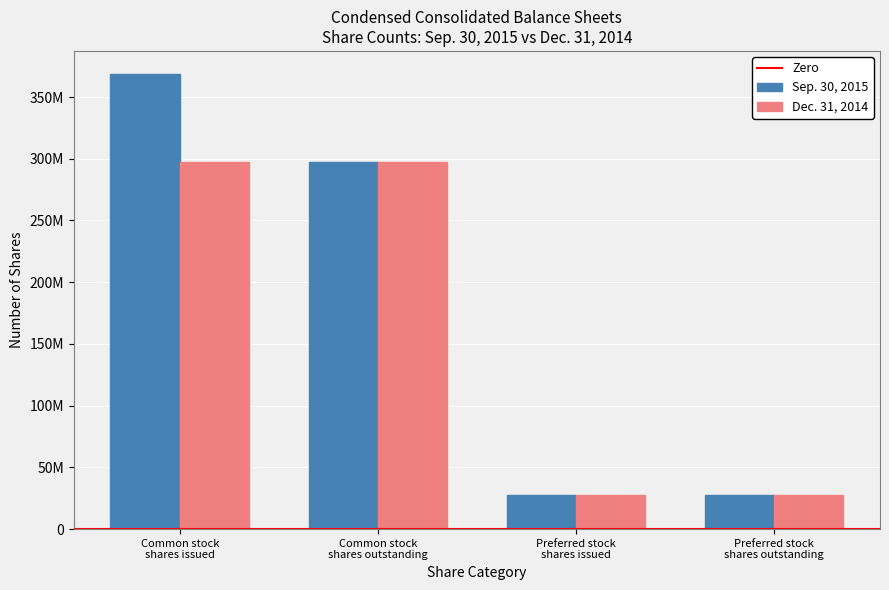

Does the chart contain stacked bars?

No